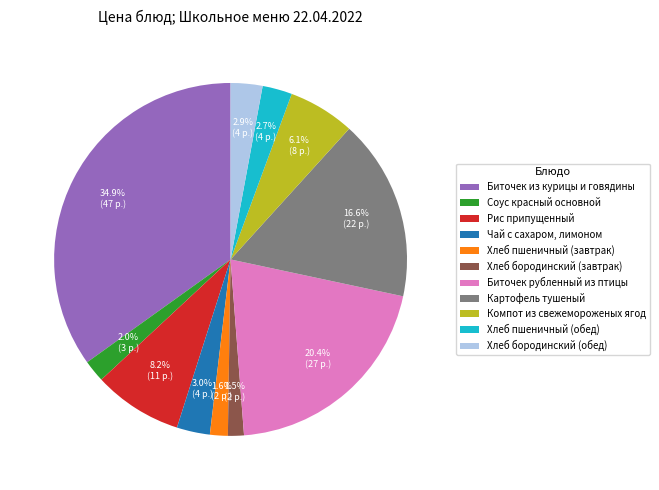

Between Хлеб бородинский (обед) and Хлеб бородинский (завтрак), which is larger?

Хлеб бородинский (обед)